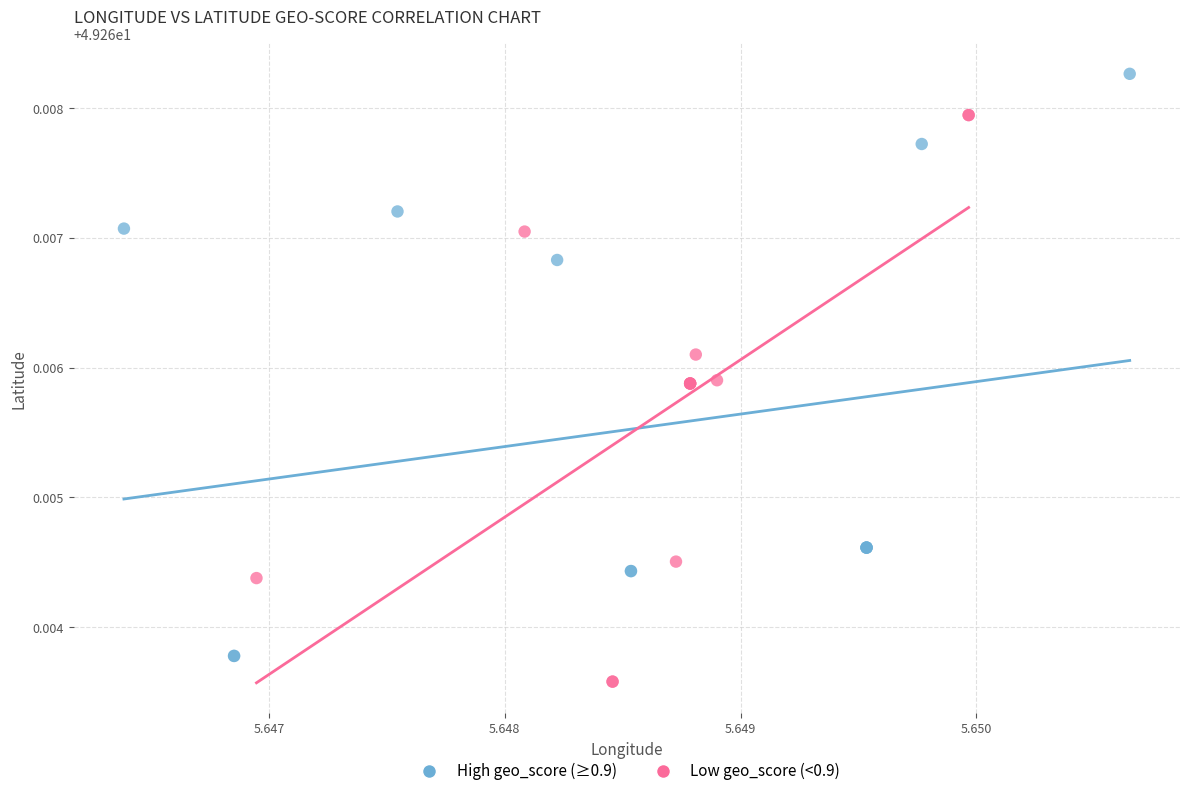

What are all the series names shown in the legend?

High geo_score (≥0.9), Low geo_score (<0.9)